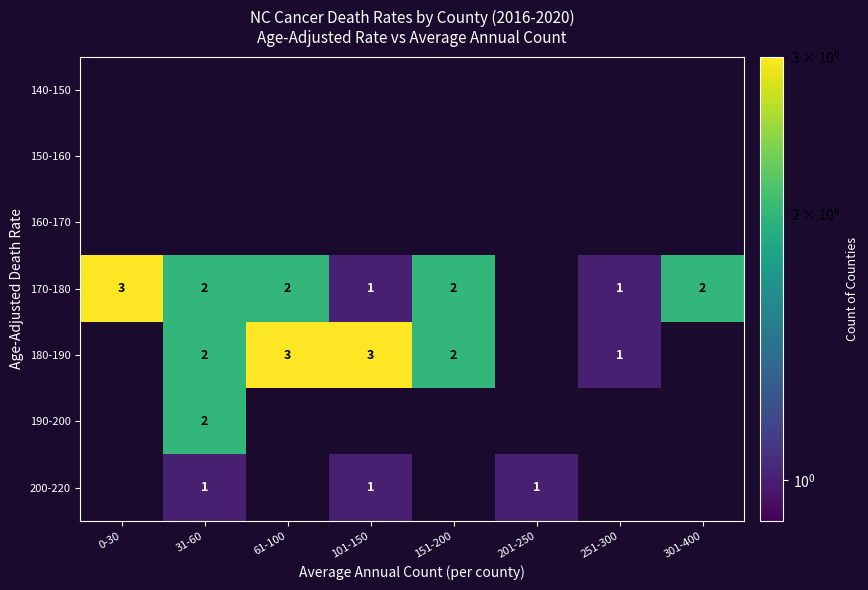

True or false: 170-180 has a value of 2 at 151-200.

True